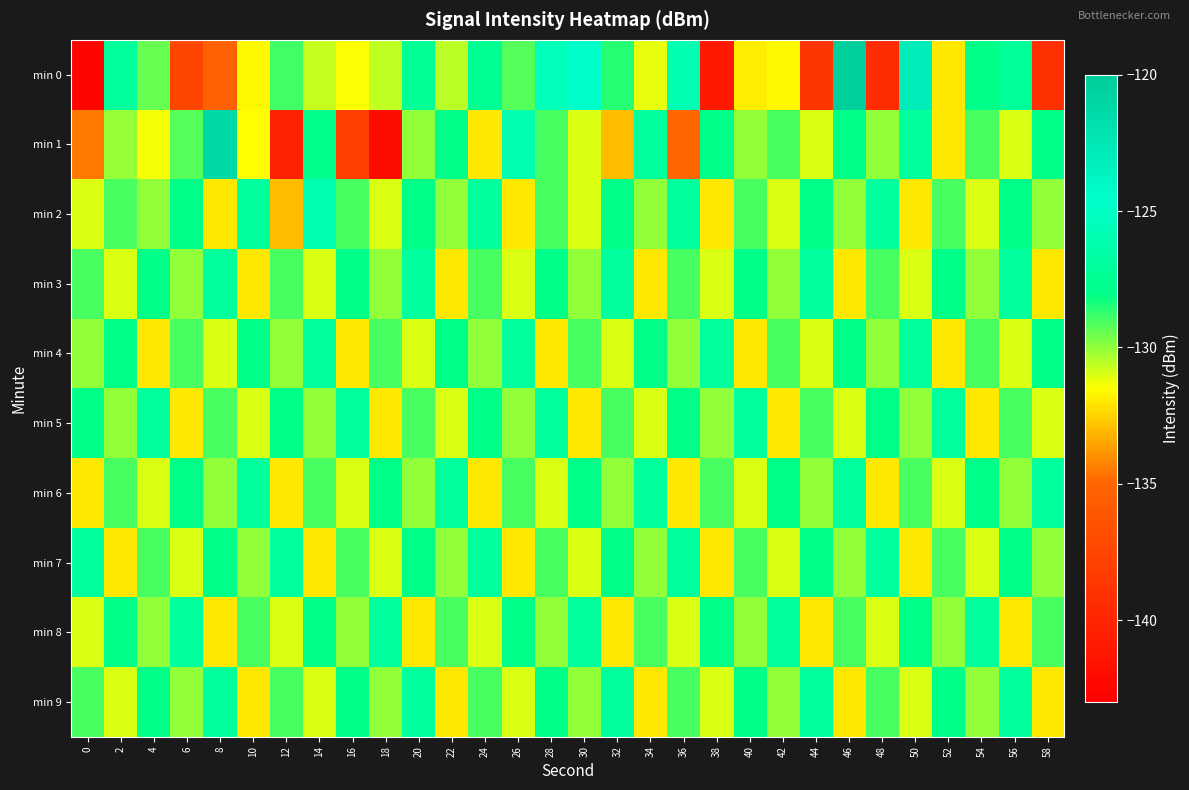

What is the maximum value shown in the chart?

-120.4